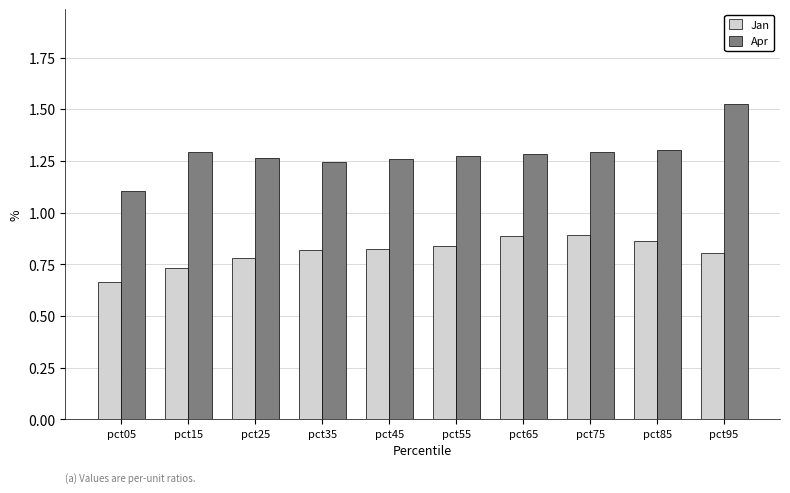

Is it true that Jan equals 0.8 at pct25?

True